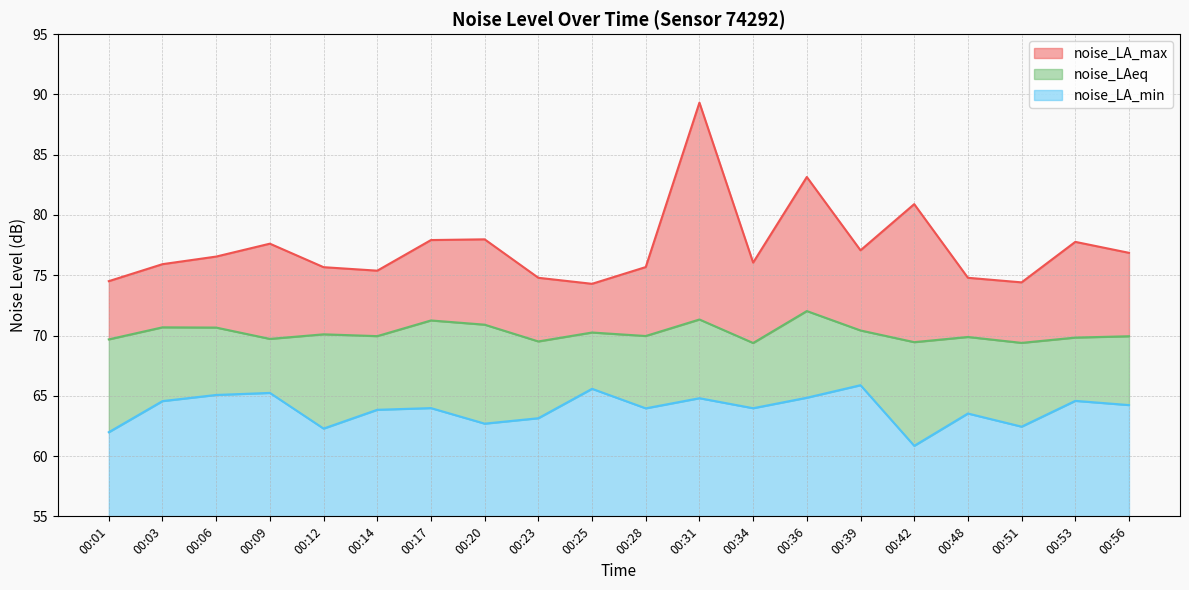

Which series has the largest range (max minus min)?

noise_LA_max